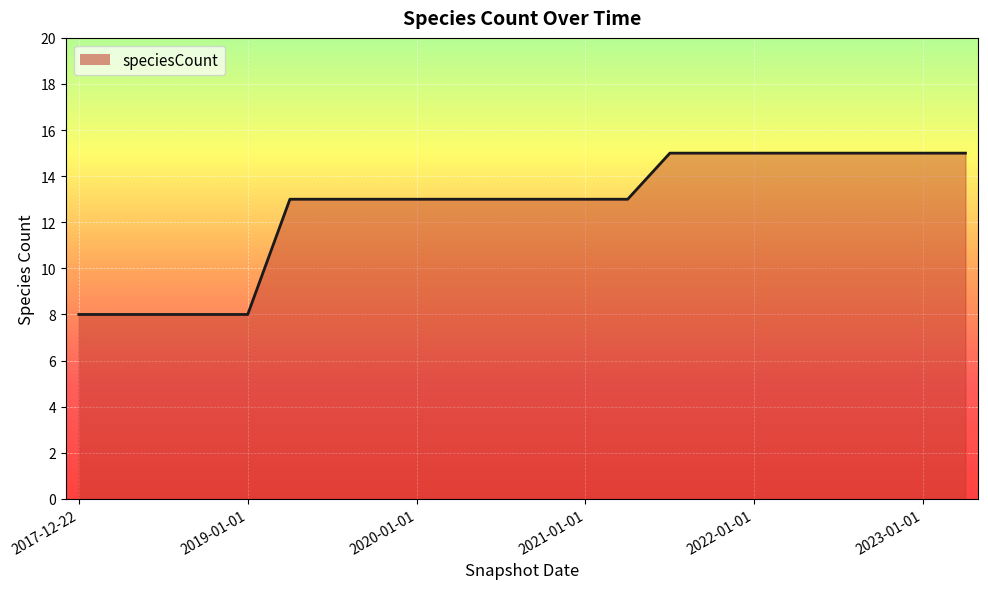

What is the minimum value shown in the chart?

8